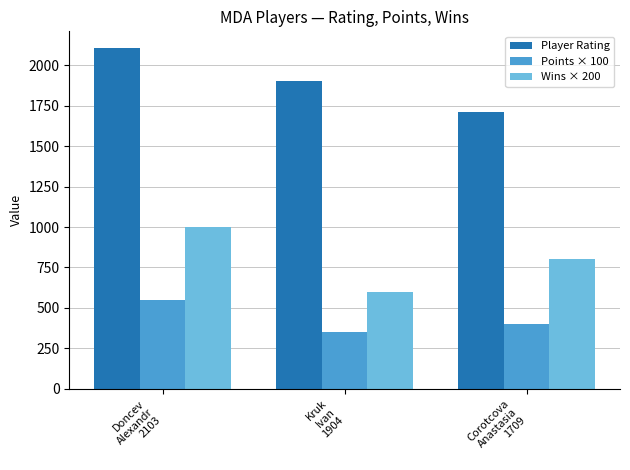

Rank the categories by Points × 100 value from lowest to highest.

Kruk
Ivan
1904, Corotcova
Anastasia
1709, Doncev
Alexandr
2103